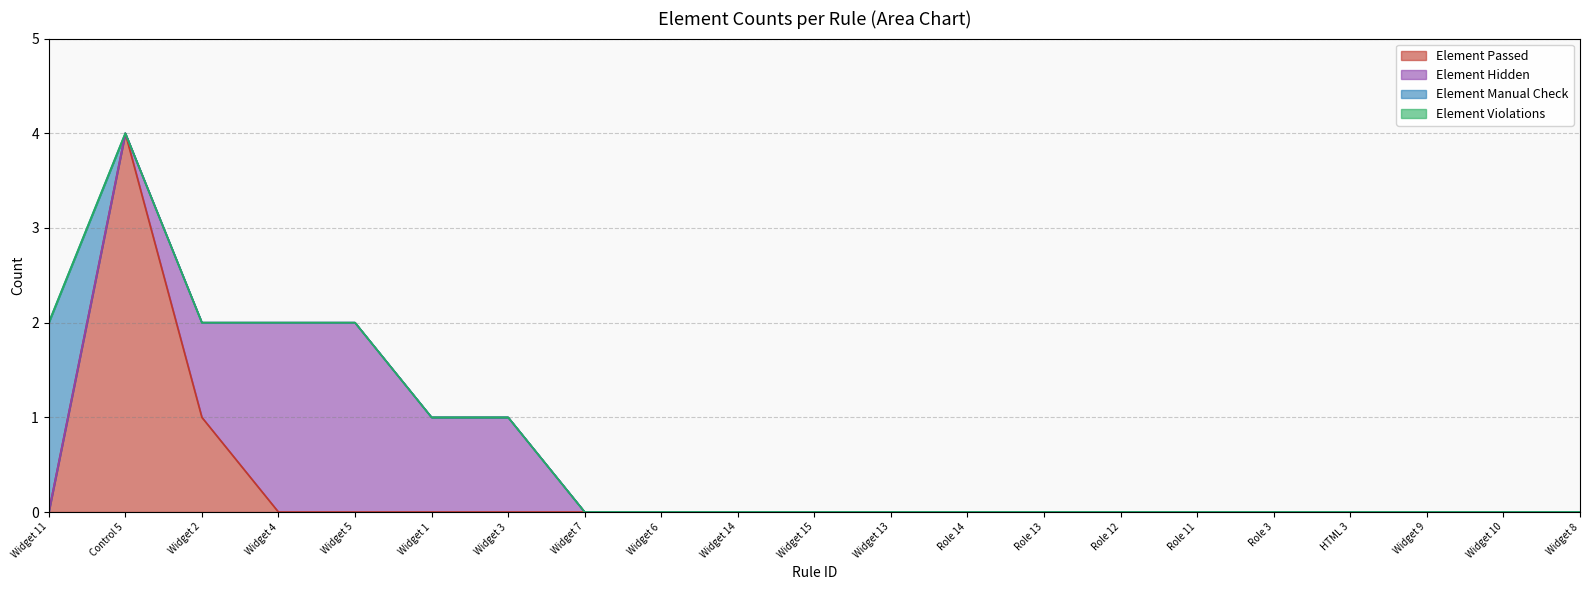

Which series has the largest range (max minus min)?

Element Passed